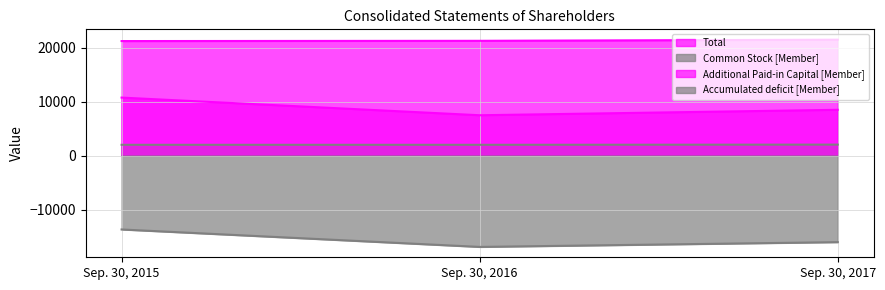

Between Sep. 30, 2015 and Sep. 30, 2017, which series saw the biggest shift?

Accumulated deficit [Member]